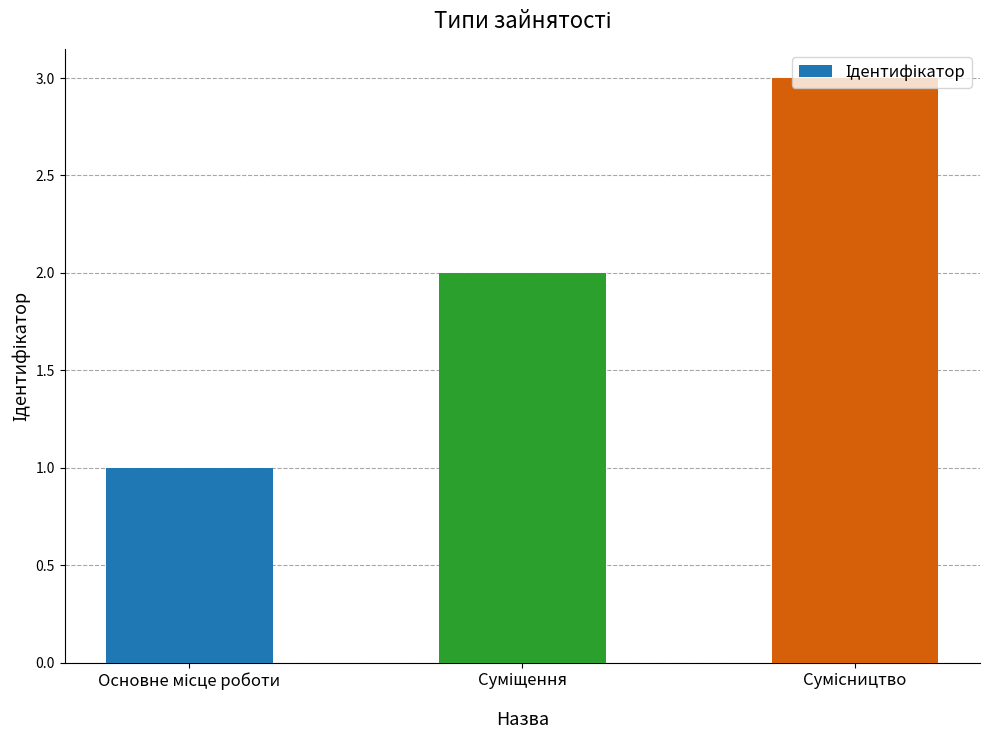

What is the greatest value displayed?

3